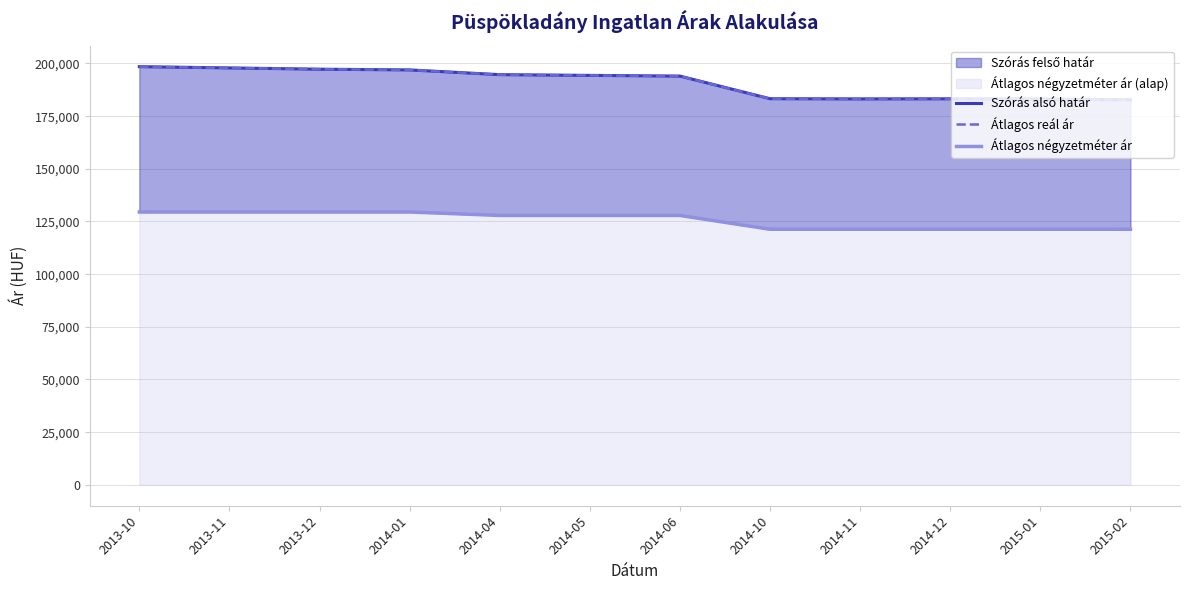

List the labels in order of Átlagos négyzetméter ár value, largest first.

2013-10, 2013-11, 2013-12, 2014-01, 2014-04, 2014-05, 2014-06, 2014-10, 2014-11, 2014-12, 2015-01, 2015-02